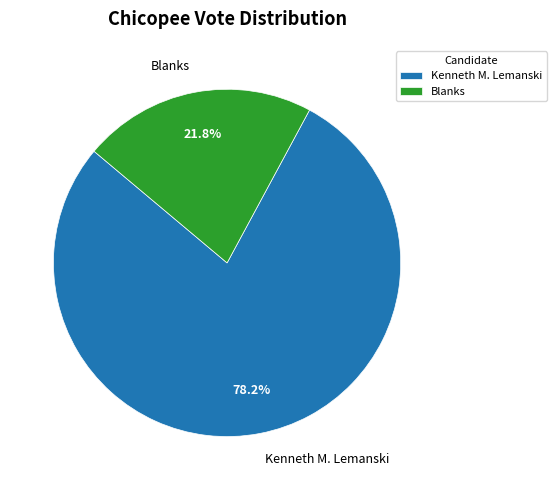

Which slice is the largest?

Kenneth M. Lemanski